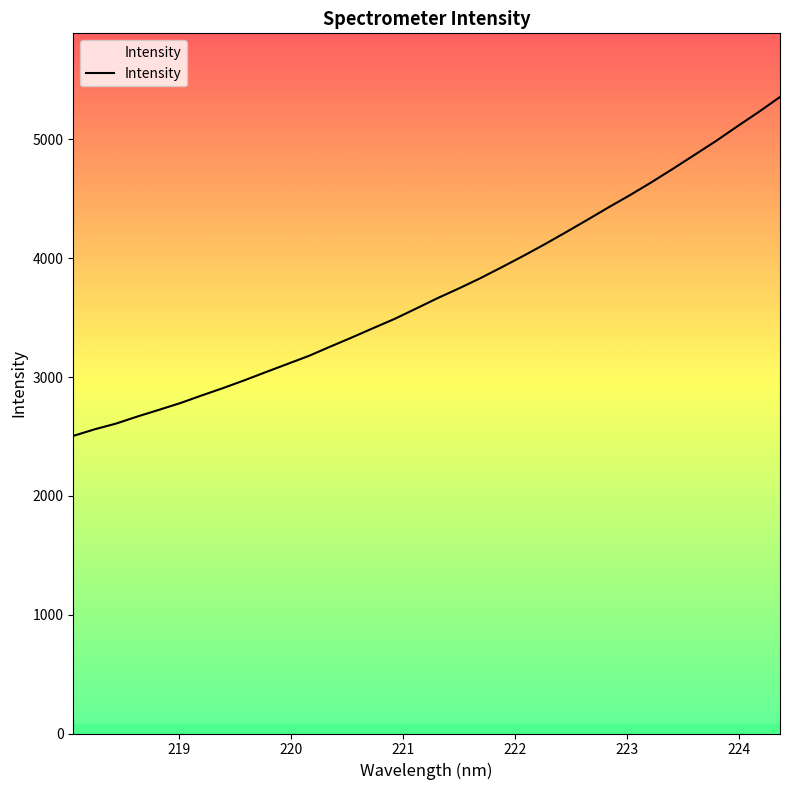

What is the difference between the maximum and minimum values?

2851.9